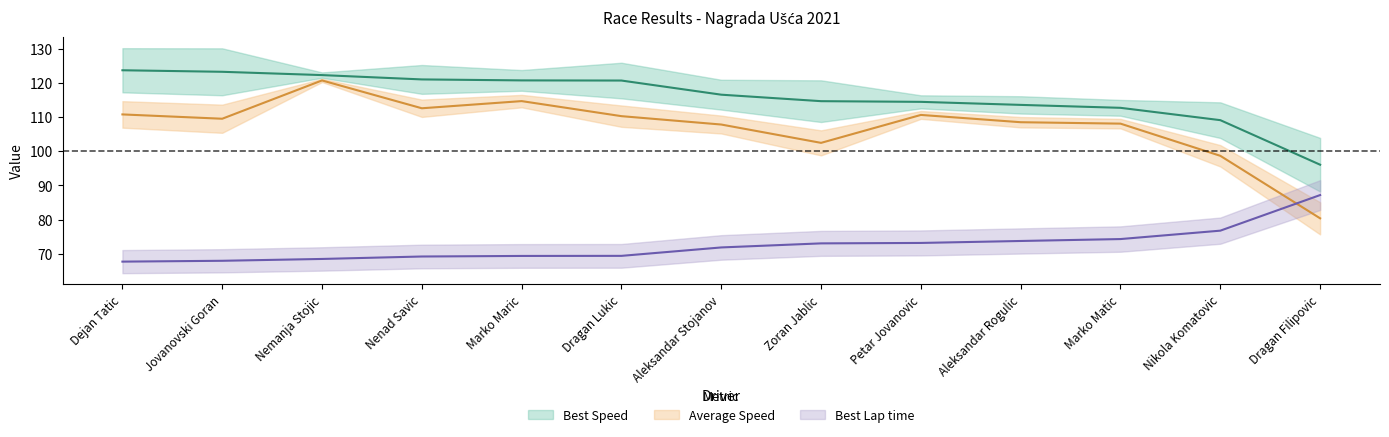

How many interior local peaks does the Average Speed series have?

3